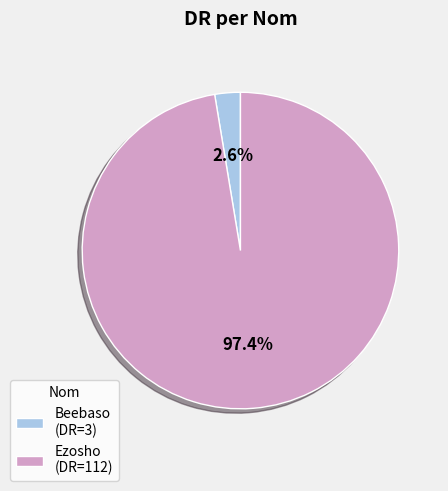

Rank the categories by value from highest to lowest.

Ezosho, Beebaso